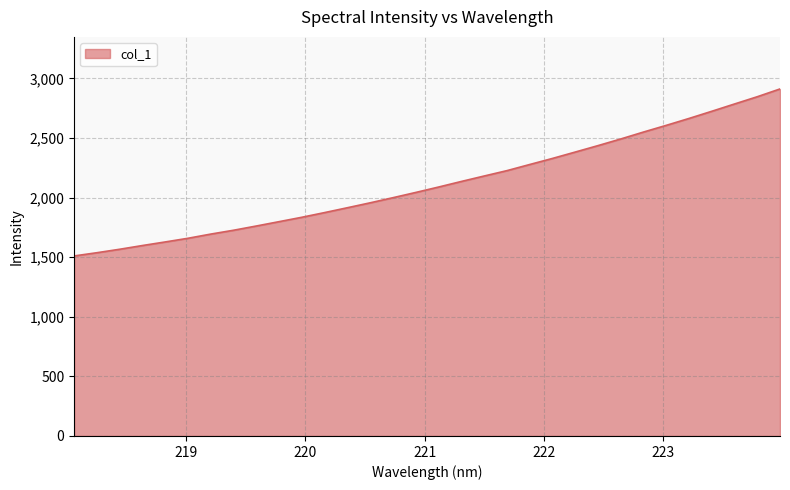

What is the greatest value displayed?

2911.4